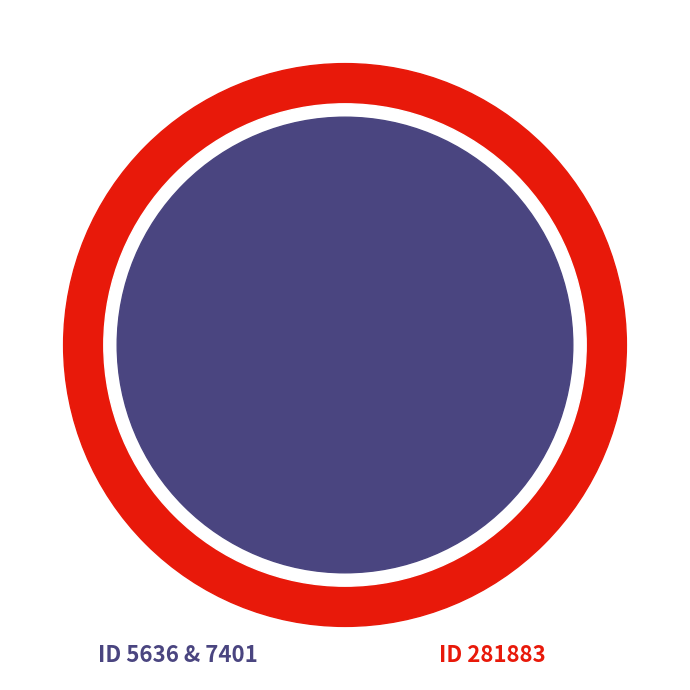

Rank the categories by value from highest to lowest.

ID 281883, ID 5636 & 7401